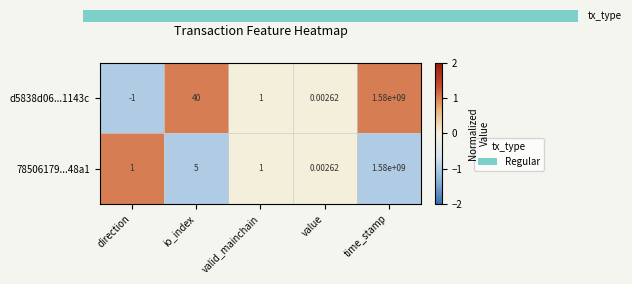

Count the number of data series in this chart.

2